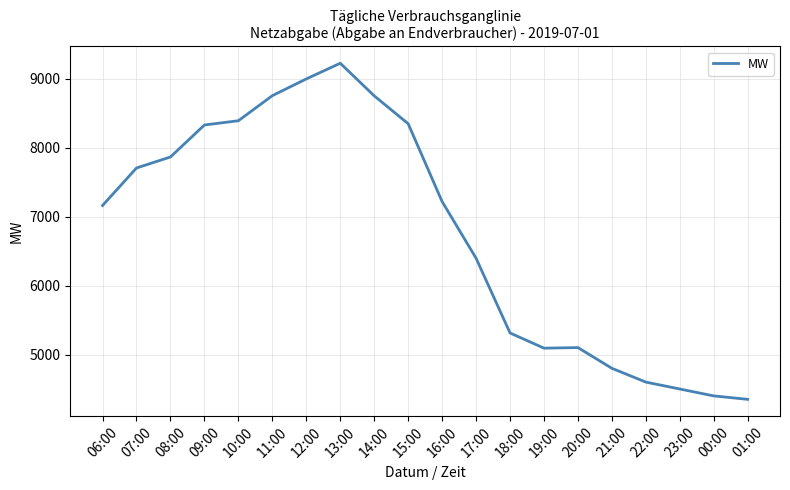

True or false: the data shows 11553.4 at 08:00.

False